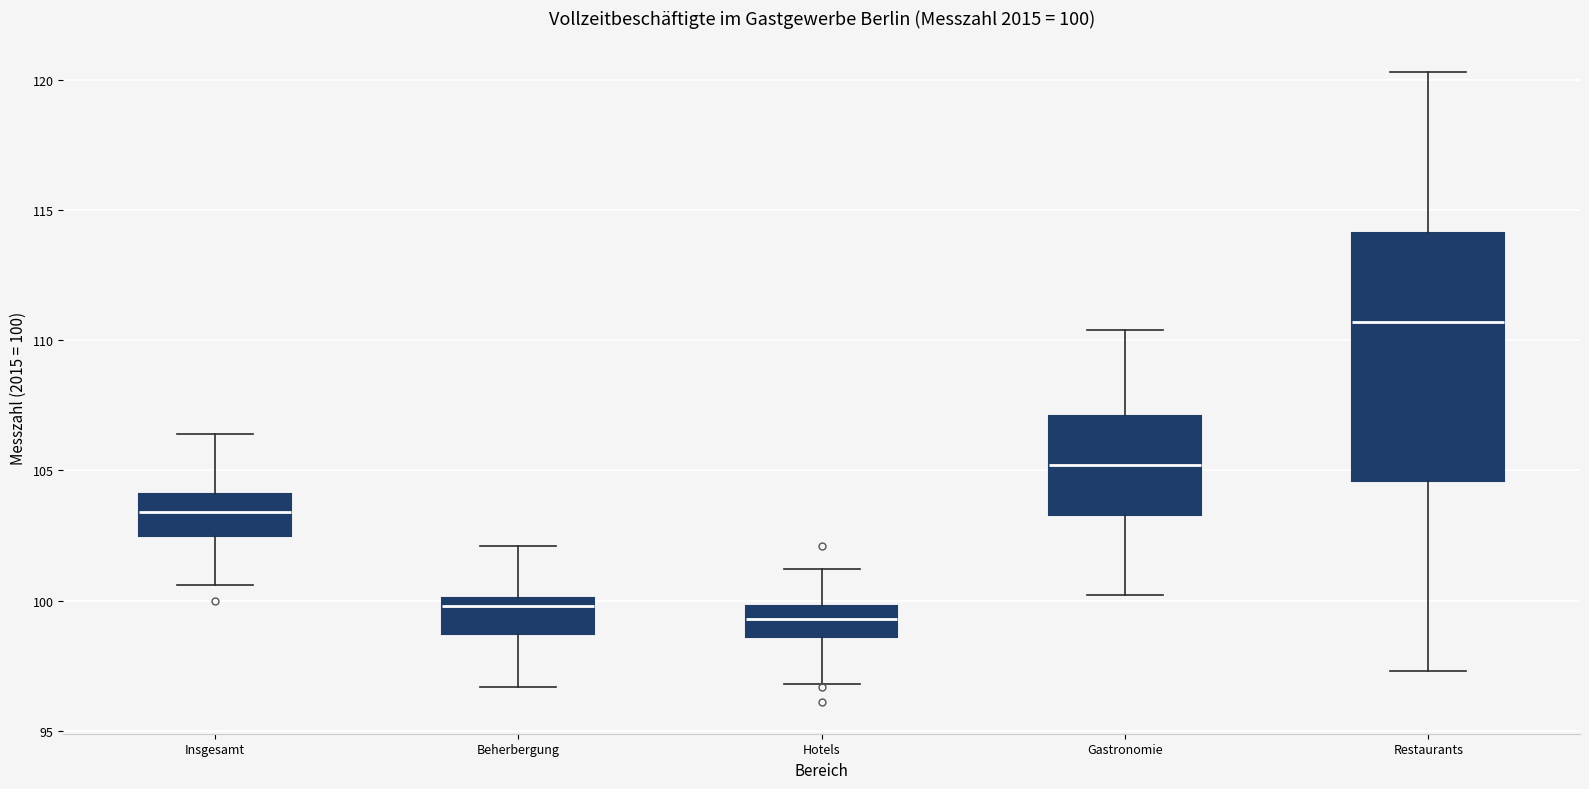

Which box is the tallest, from its lower edge to its upper edge?

Restaurants